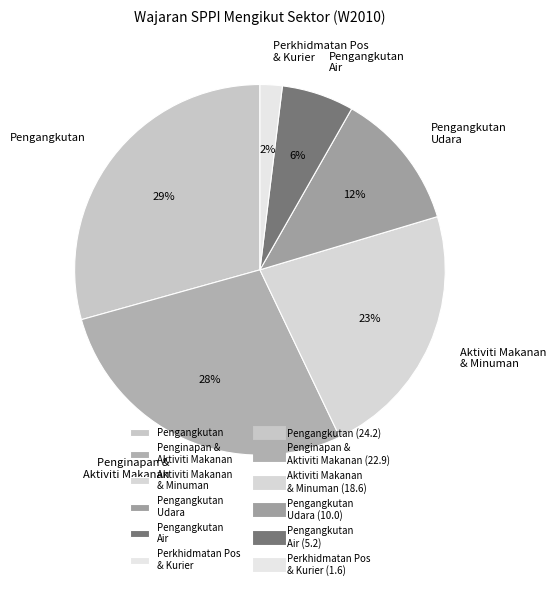

What percentage is the Perkhidmatan Pos & Kurier slice, to the nearest percent?

2%